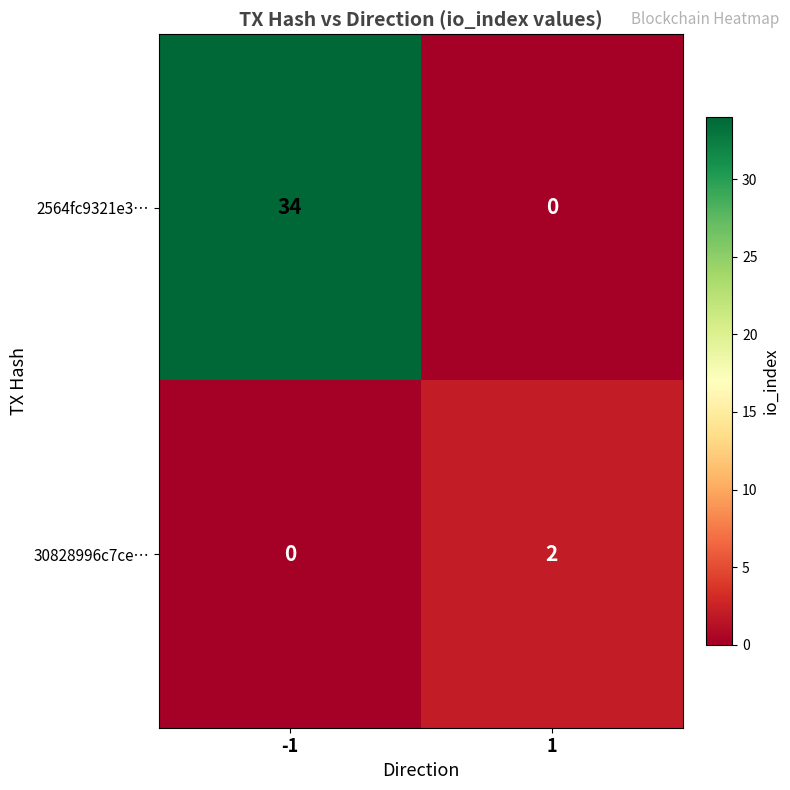

What is the difference between the maximum and minimum values in the 2564fc9321e3… series?

34